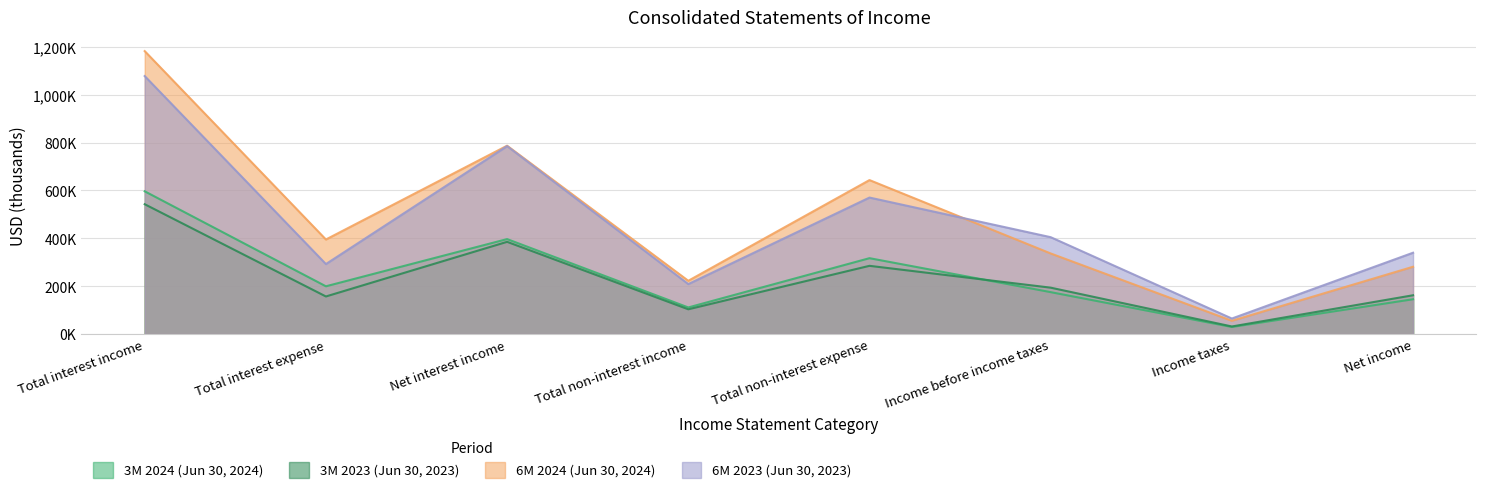

How many lines are shown in the chart?

4